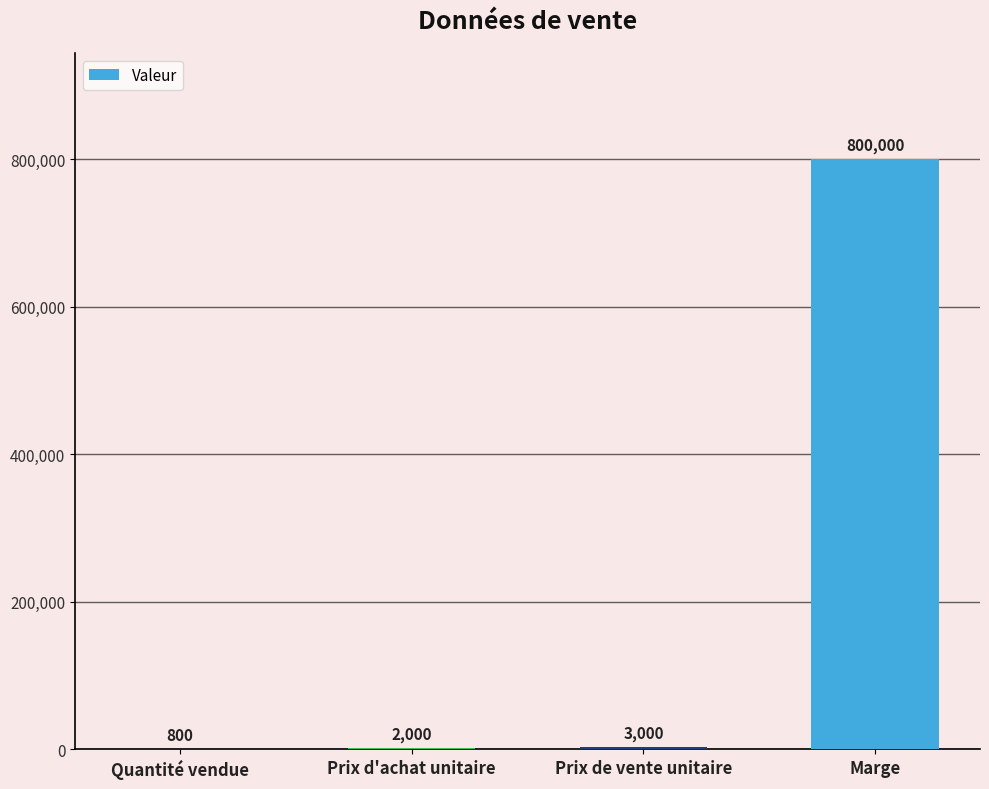

Read the value at Quantité vendue.

800